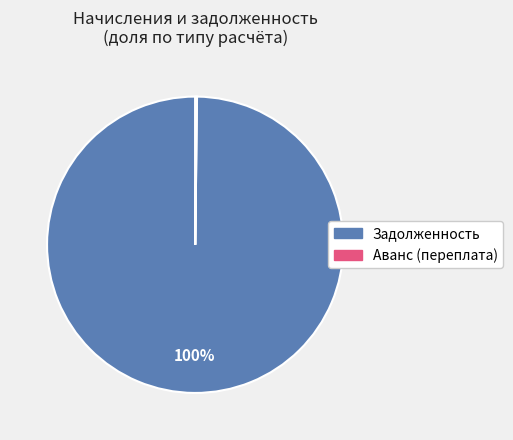

Is there any slice that represents more than half of the pie?

Yes